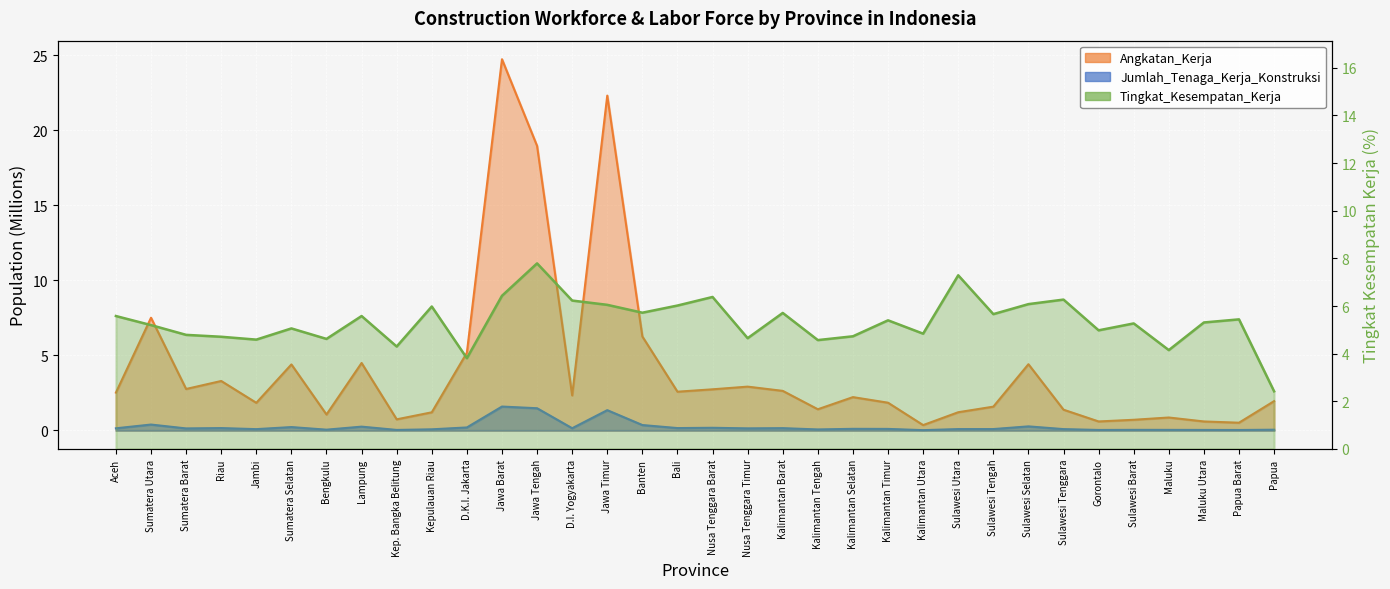

What is the spread (max minus min) of values at Banten?

5.9